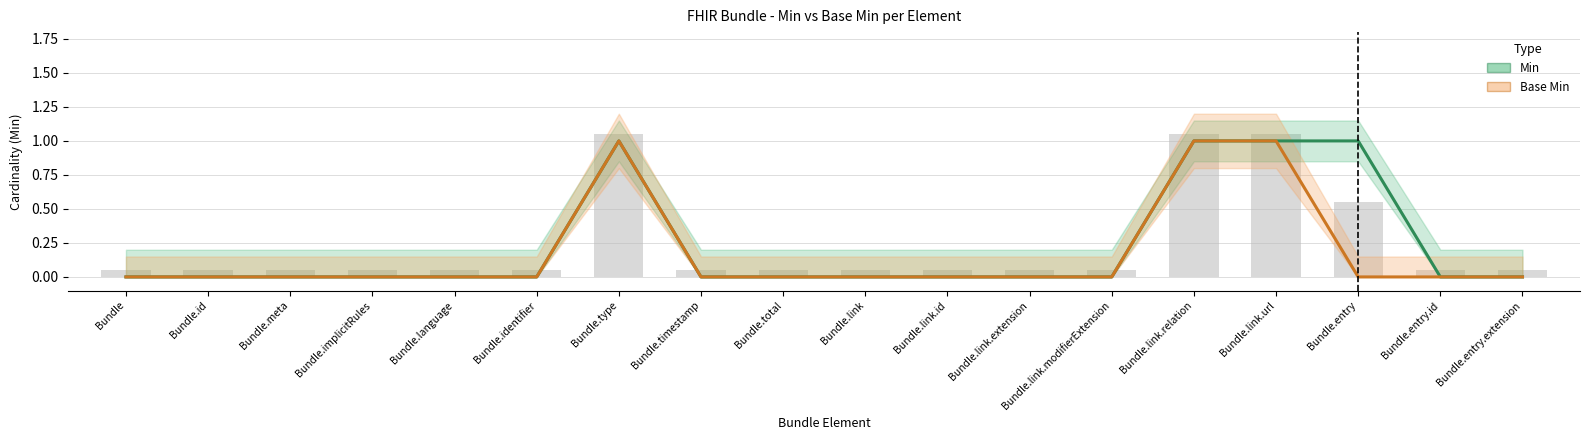

How many groups of bars are there?

18